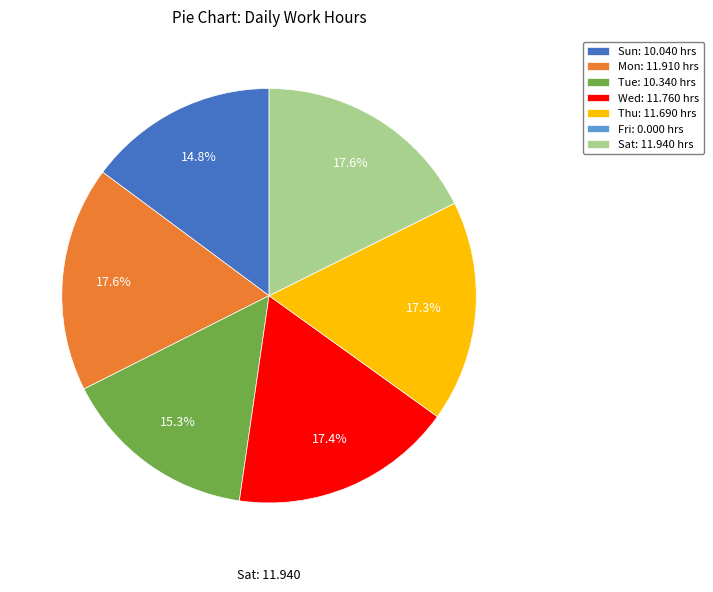

Does Tue account for over 50% of the chart?

No